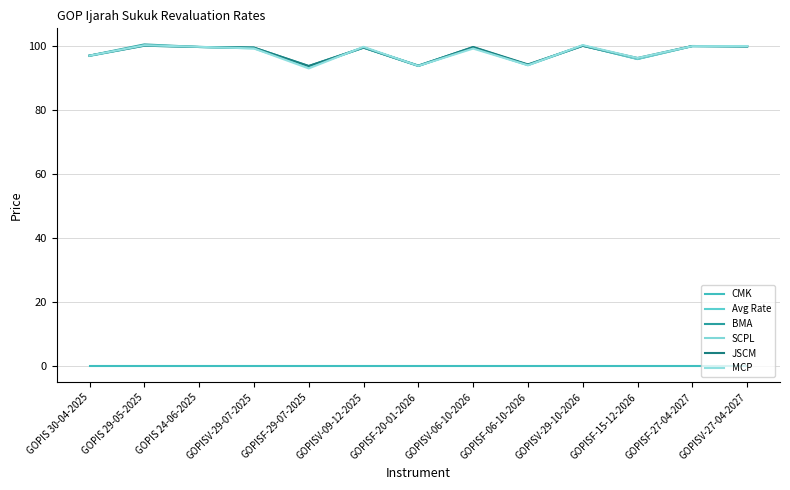

Does the chart display data point markers on the line(s)?

No